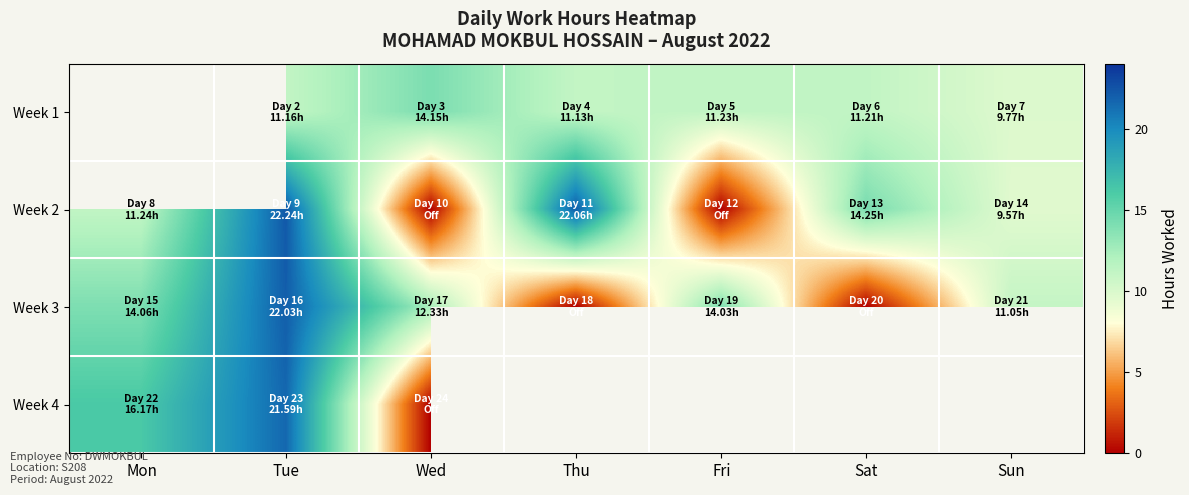

List the labels in order of Week 3 value, smallest first.

Thu, Sat, Sun, Wed, Fri, Mon, Tue